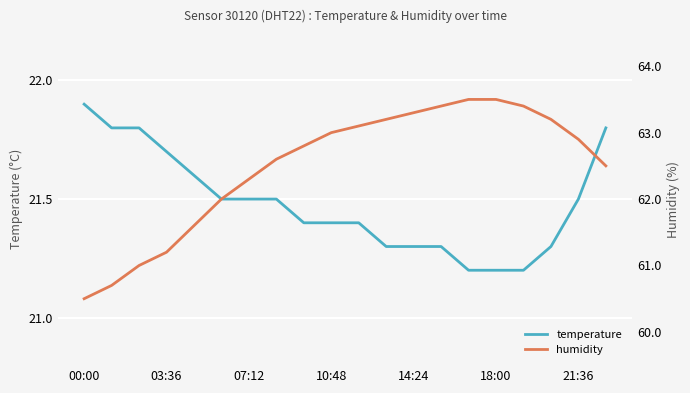

Reading right to left, what are all the values shown in this chart?

temperature: 21.8	21.5	21.3	21.2	21.2	21.2	21.3	21.3	21.3	21.4	21.4	21.4	21.5	21.5	21.5	21.6	21.7	21.8	21.8	21.9
humidity: 62.5	62.9	63.2	63.4	63.5	63.5	63.4	63.3	63.2	63.1	63.0	62.8	62.6	62.3	62.0	61.6	61.2	61.0	60.7	60.5